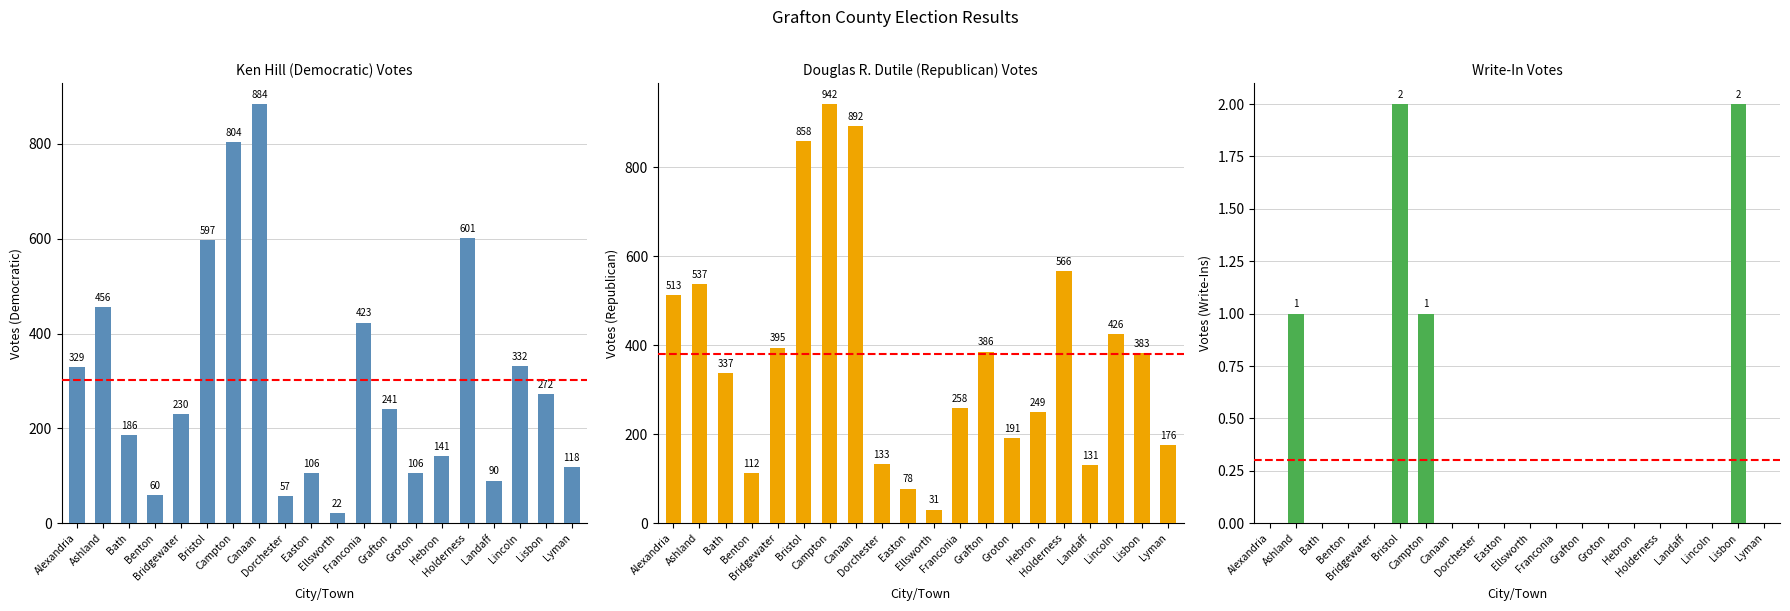

What position from the left is Dorchester?

9